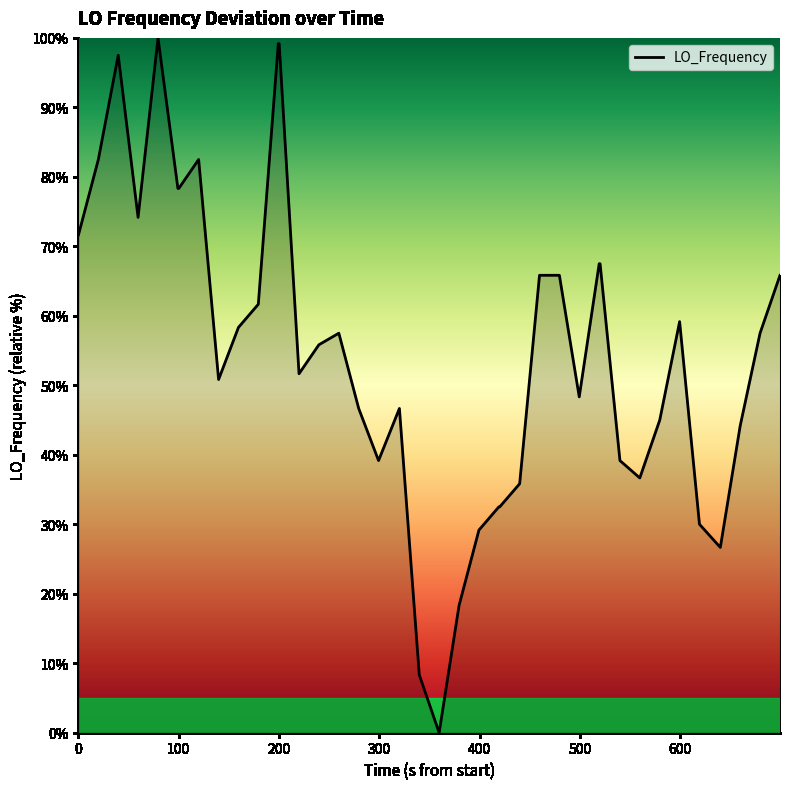

What is the maximum value shown in the chart?

100.0